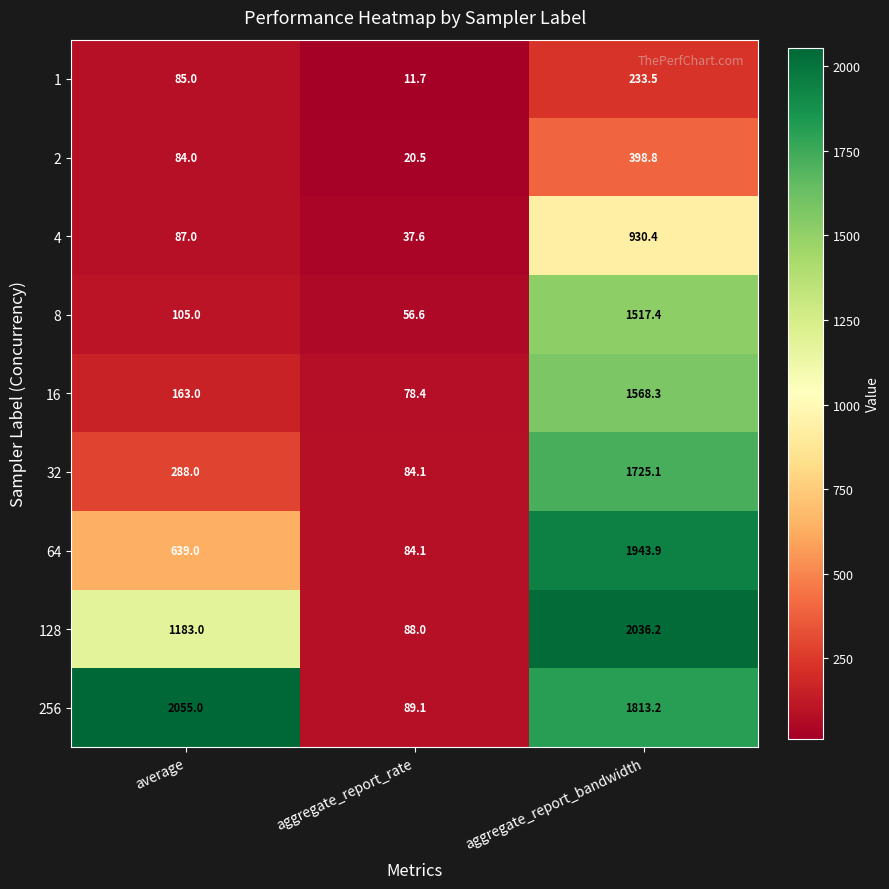

How many data points does each series have?

3